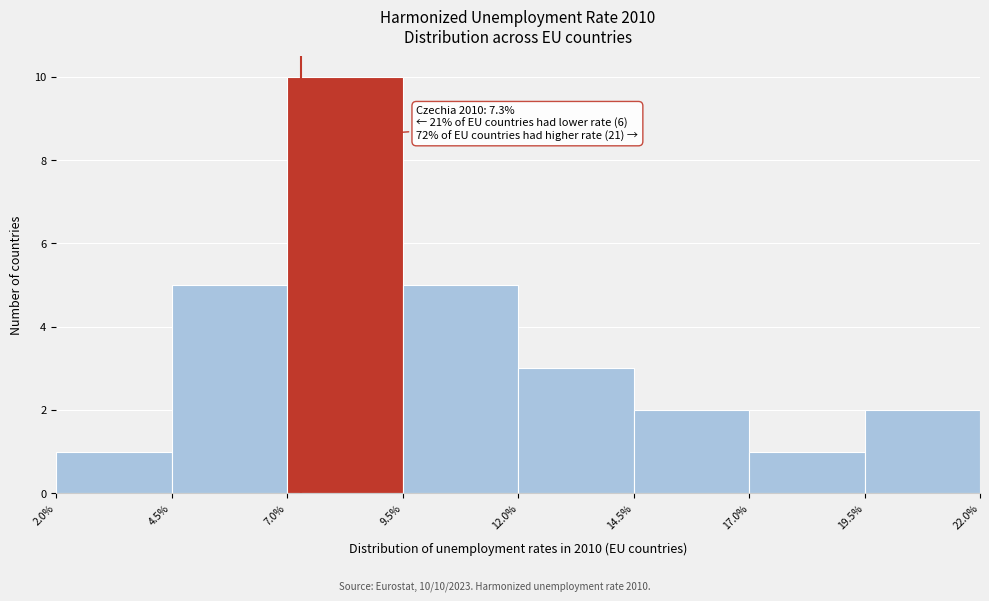

Which range on the x-axis has the tallest bar?

7.0% to 9.5%